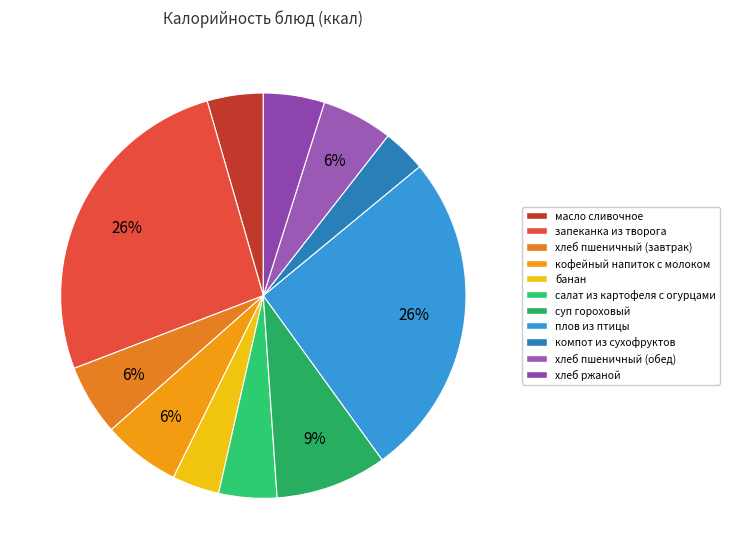

Count the number of slices in the pie.

11